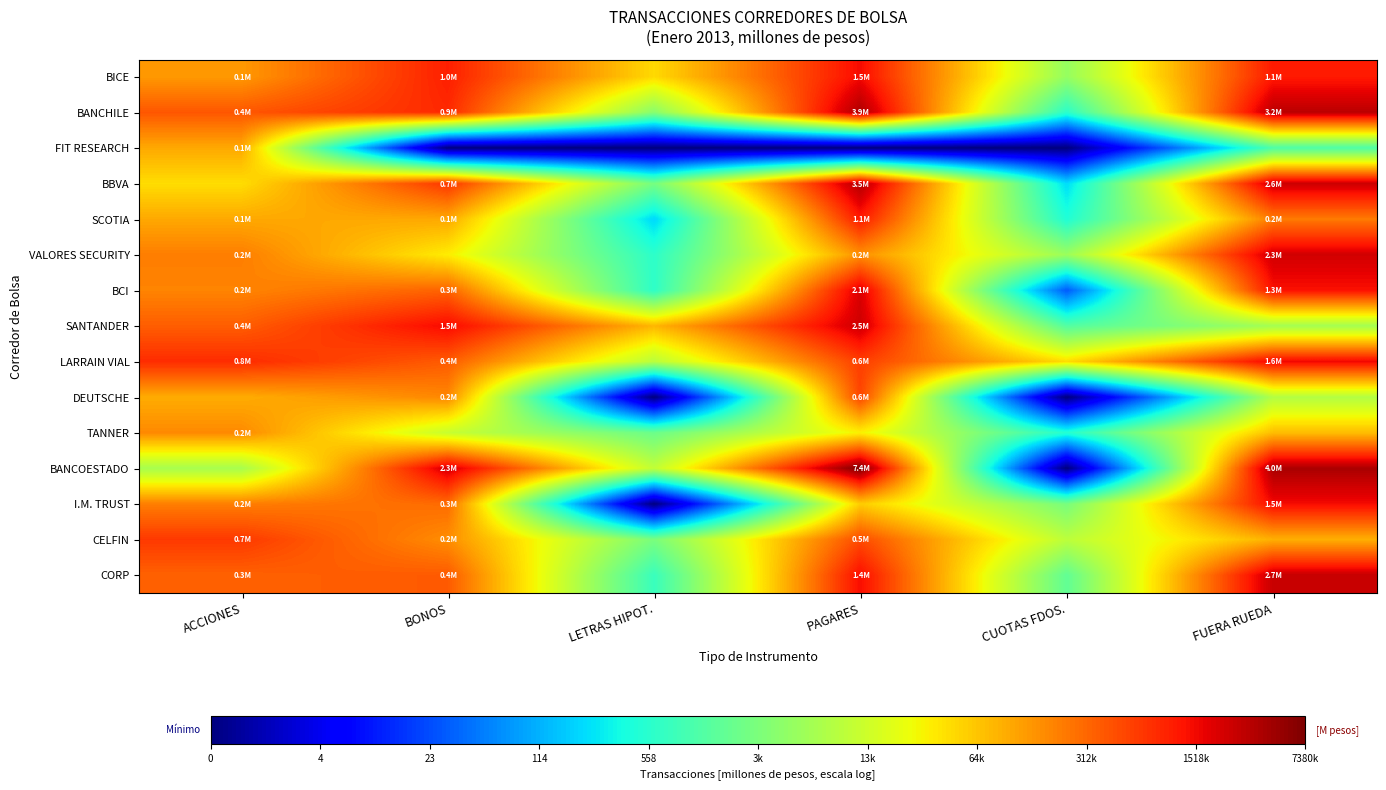

What is the total value across all series at PAGARES?

190.5